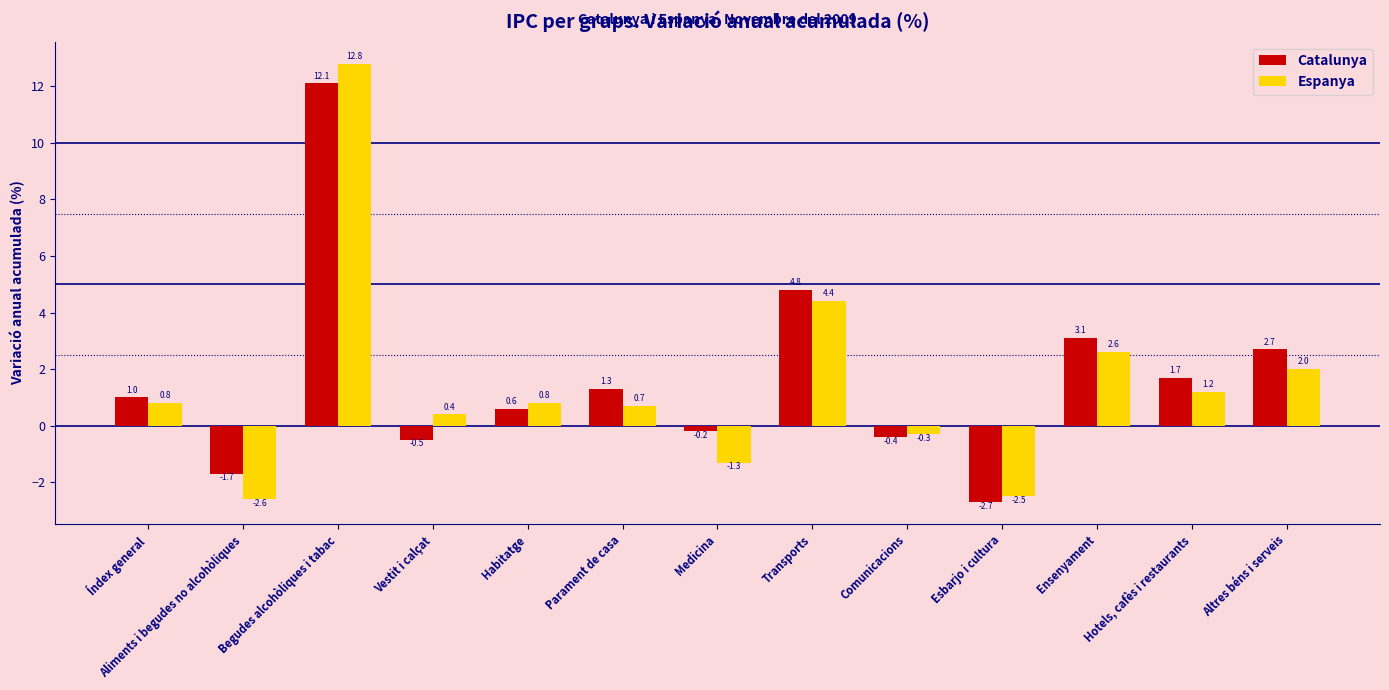

What is the difference between the highest and lowest values at Transports?

0.4